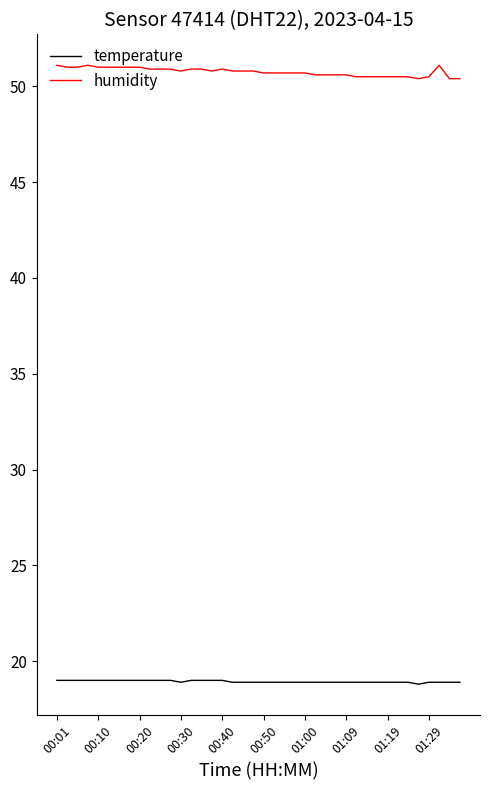

List the series in order of their peak value, lowest first.

temperature, humidity